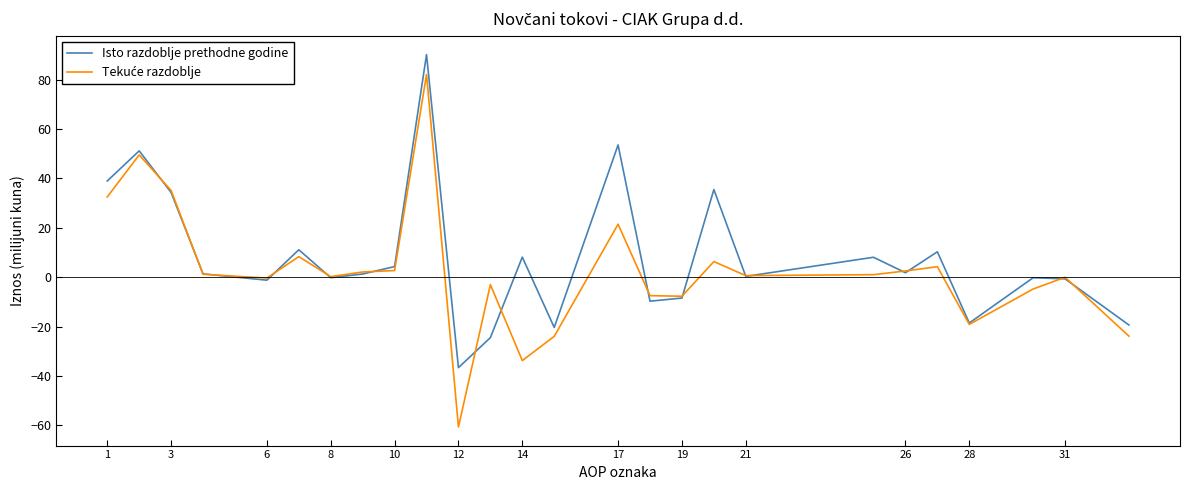

What is the minimum value shown in the chart?

-60.6